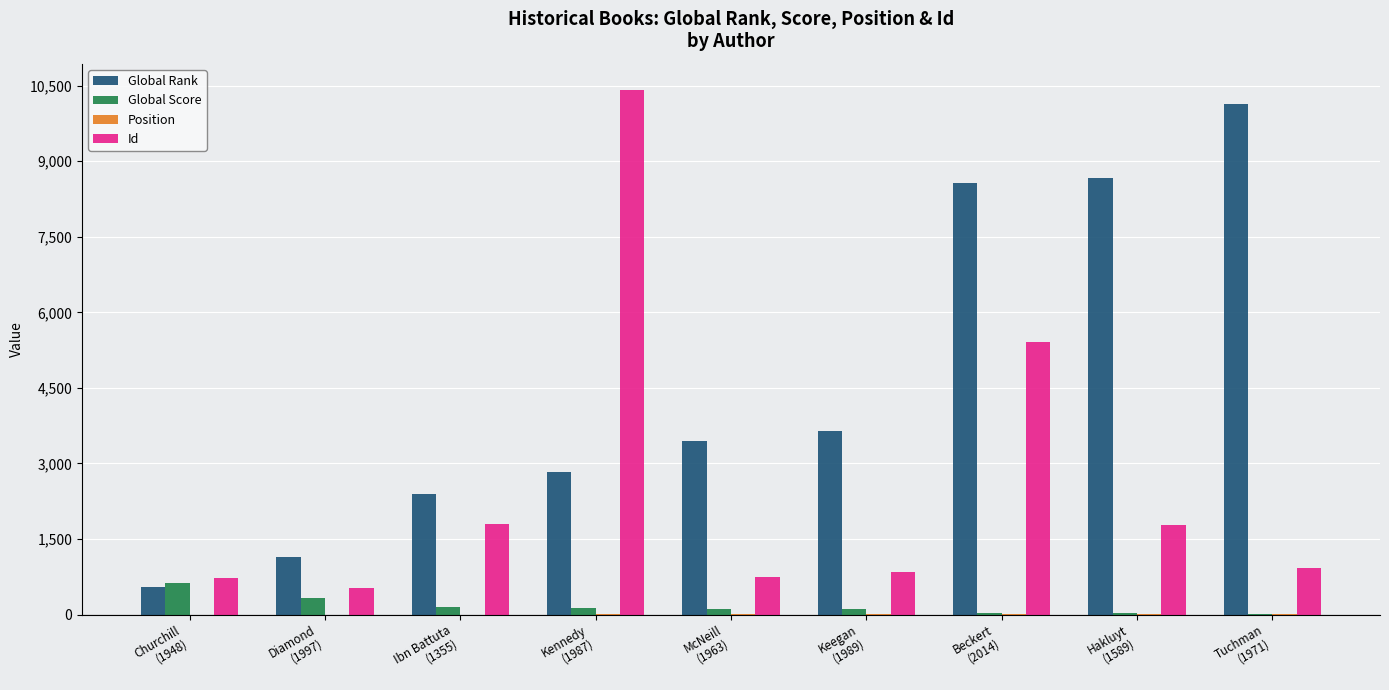

What is the sum of all Id values?

23169